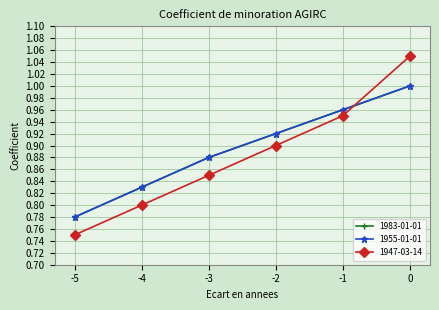

Which series has the largest total across all categories?

1983-01-01